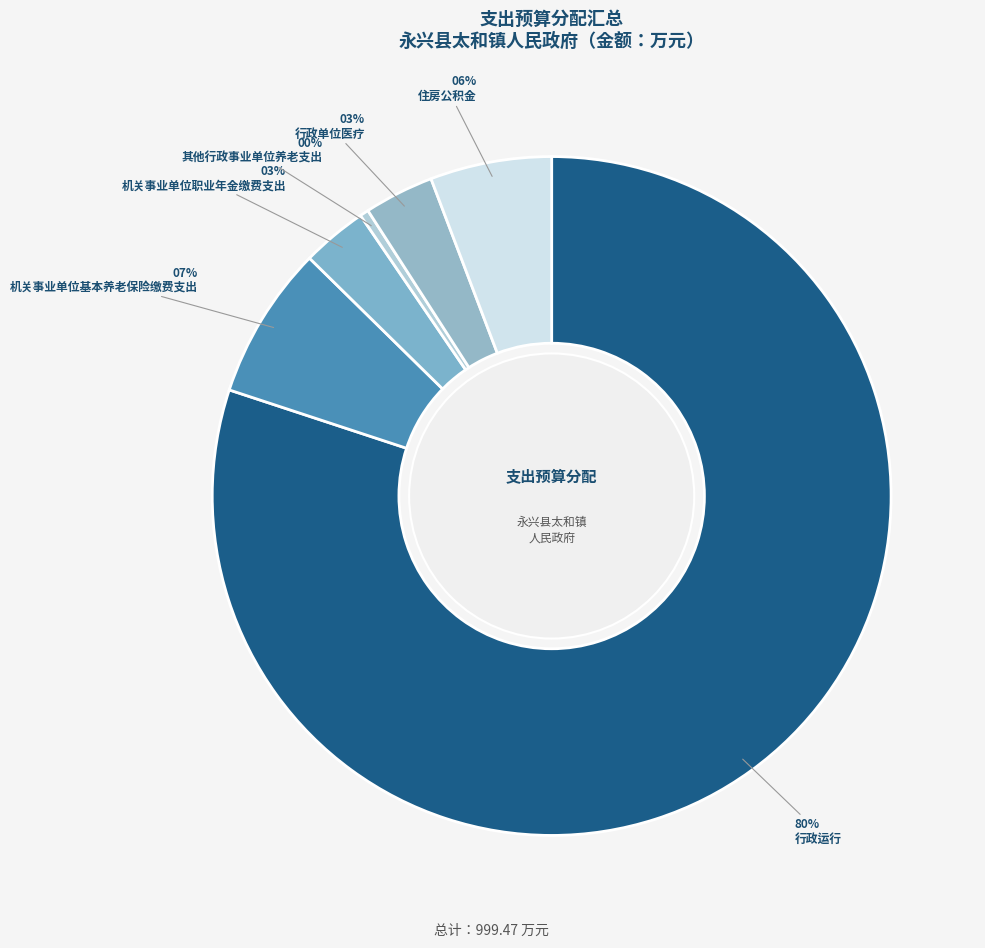

To the nearest percent, what percentage of the pie is 机关事业单位基本养老保险缴费支出?

7%